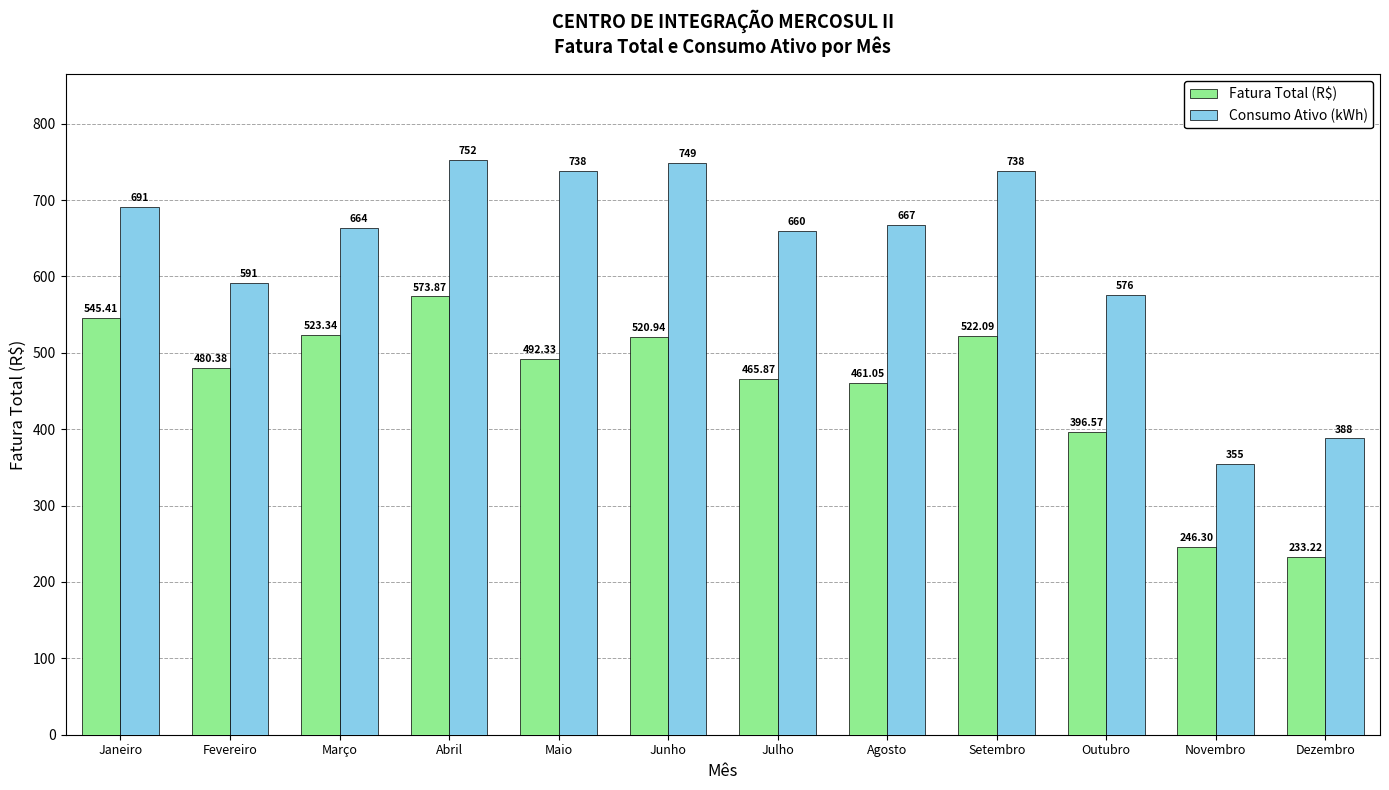

What is the average value of the Consumo Ativo (kWh) series?

630.8